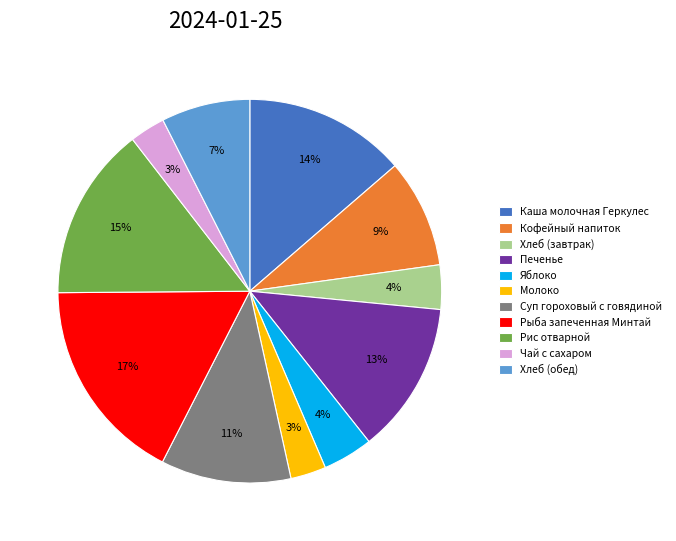

Is it true that Печенье is 13% of the pie?

True